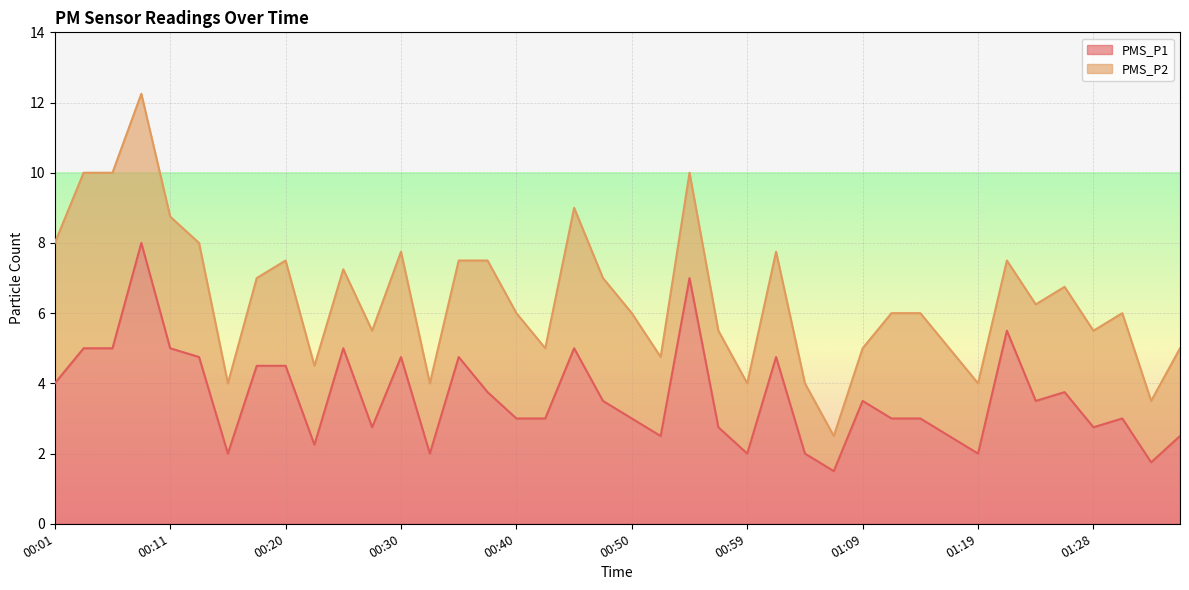

The chart shows a value of 3.2 at 00:06. True or false?

False